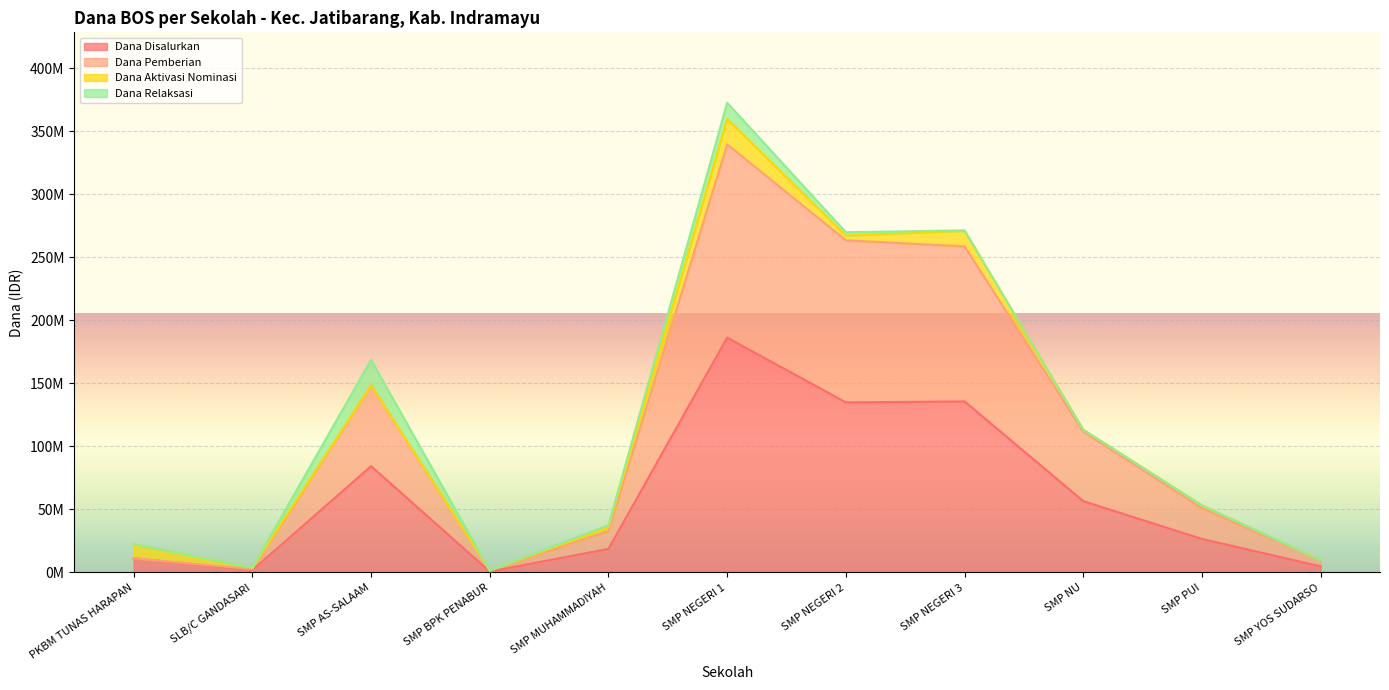

What is the difference between the highest and lowest values at SMP NEGERI 2?

128625000